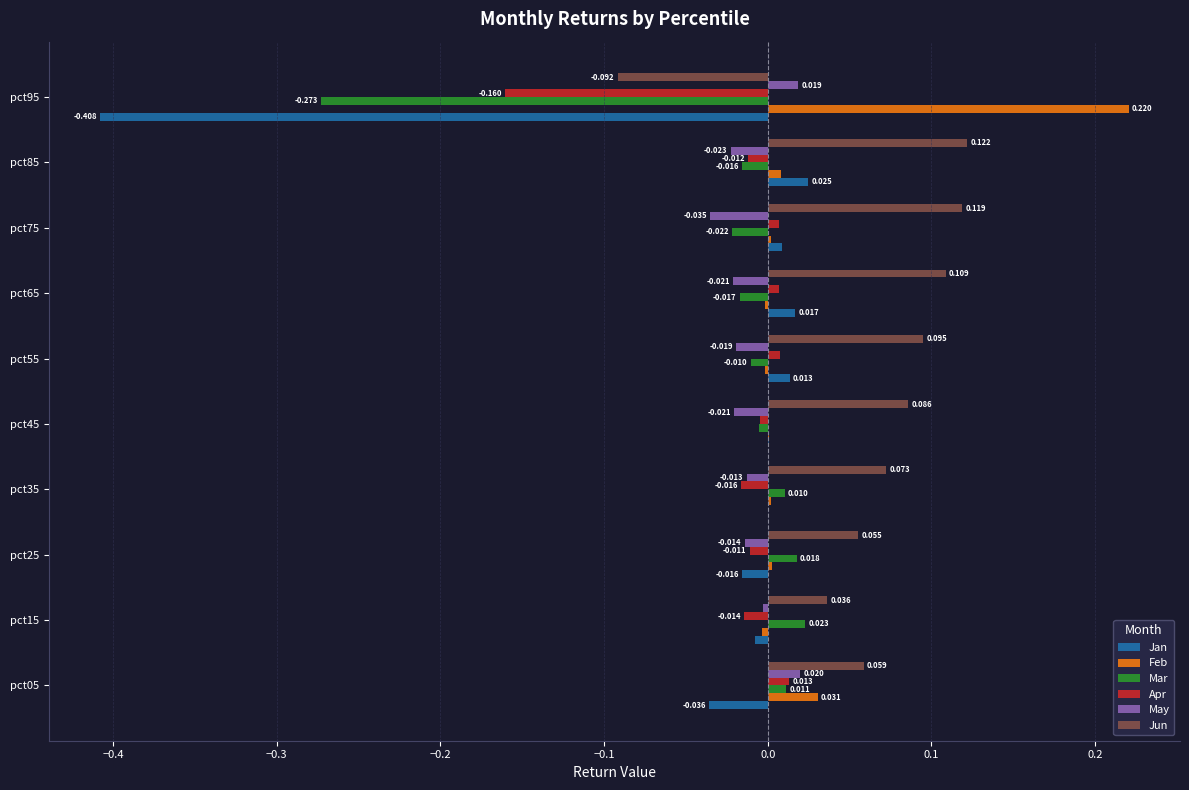

How many values in Feb are above zero?

7